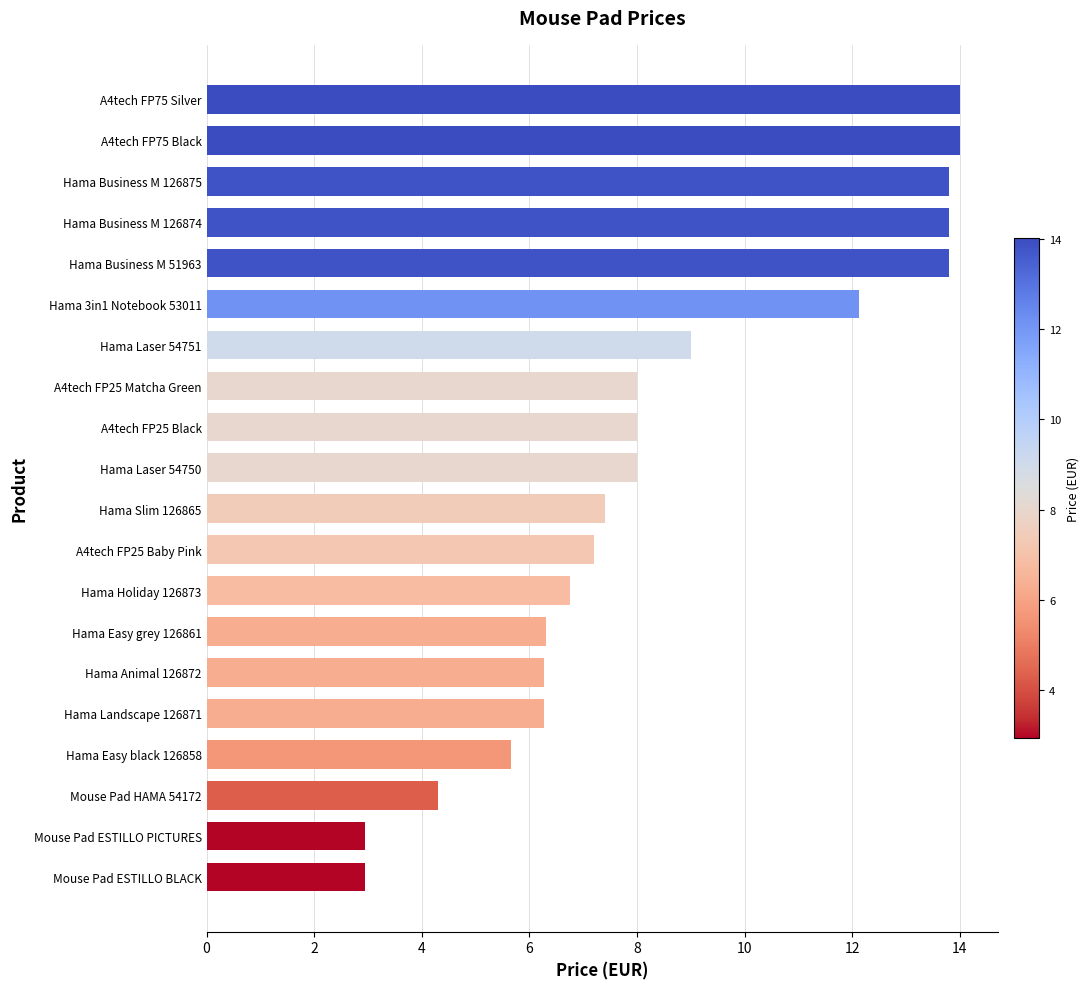

Between Hama Laser 54751 and Hama Laser 54750, which is larger?

Hama Laser 54751